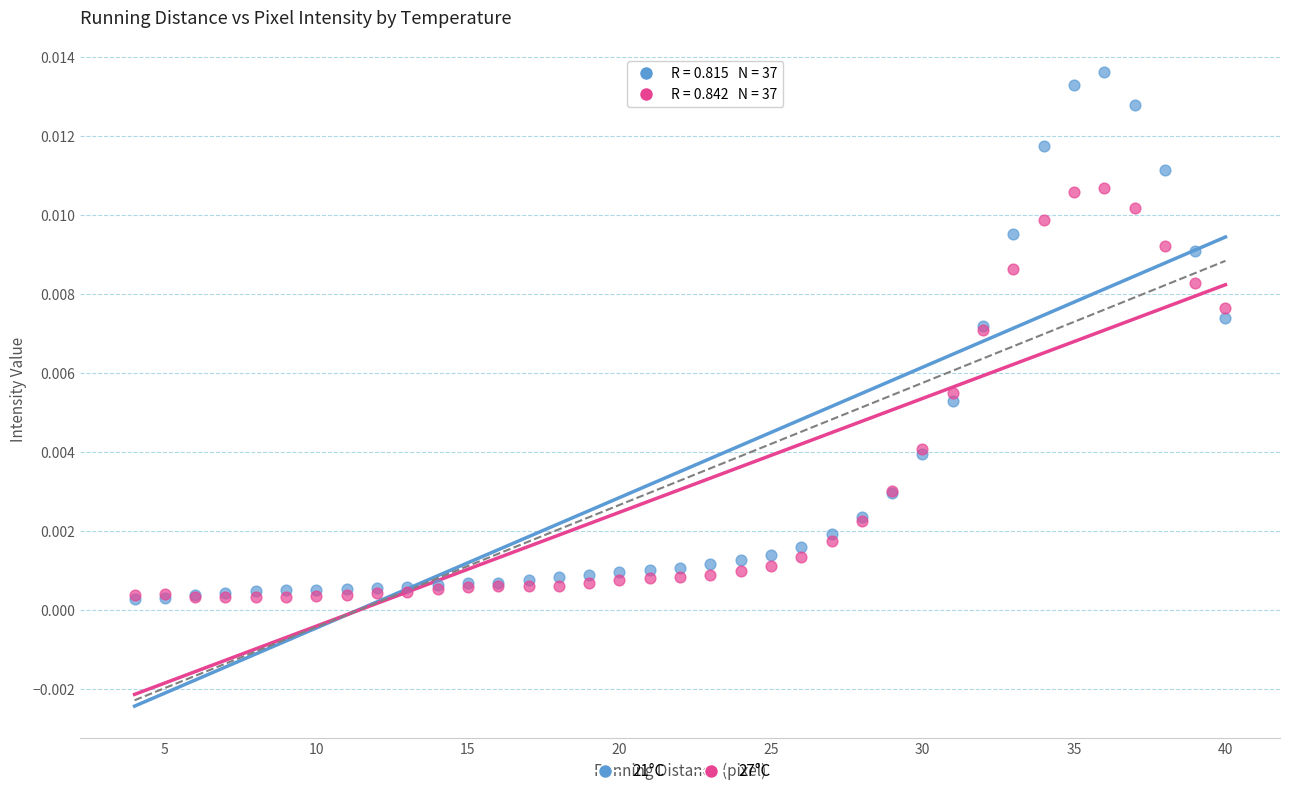

What are all the series names shown in the legend?

21°C, 27°C